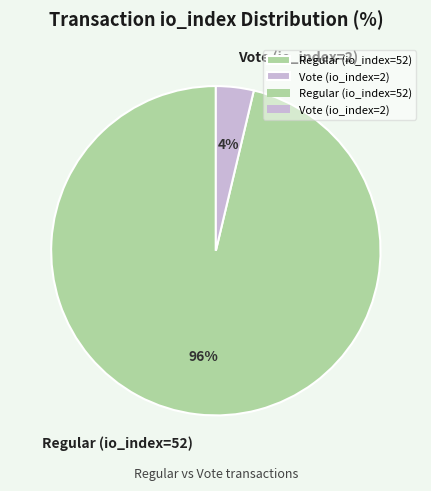

Between Regular (io_index=52) and Vote (io_index=2), which is larger?

Regular (io_index=52)